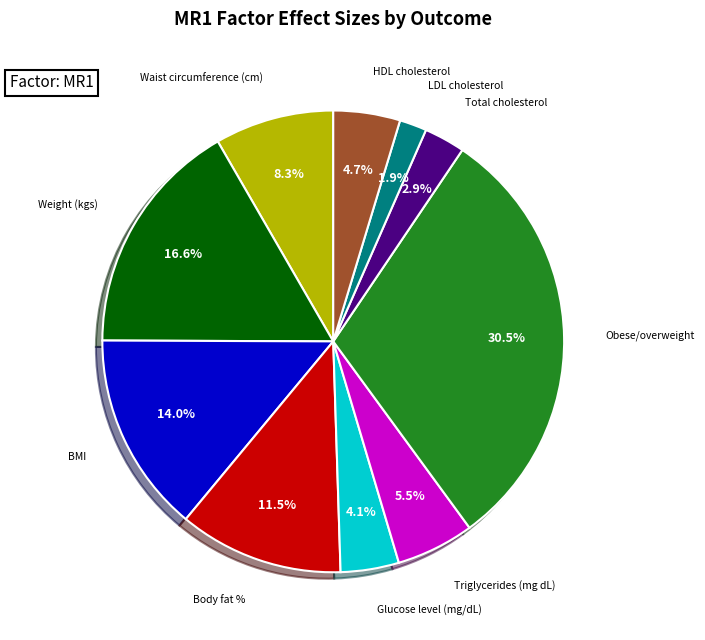

How many slices are in this pie chart?

10